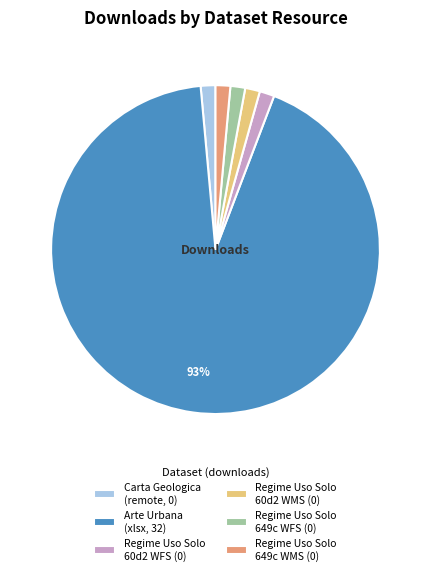

Does any single category account for the majority?

Yes